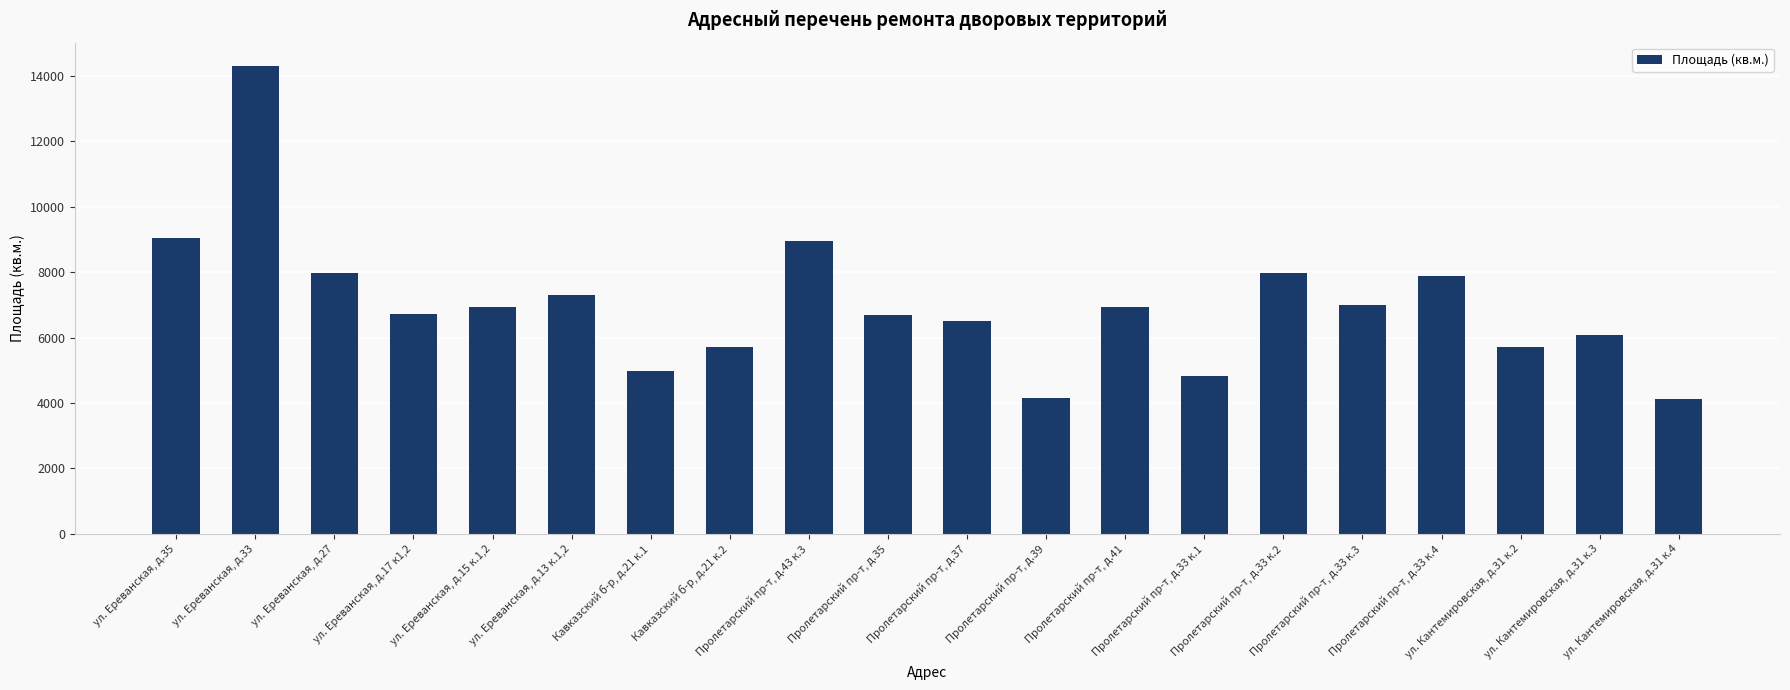

What is the greatest value displayed?

14296